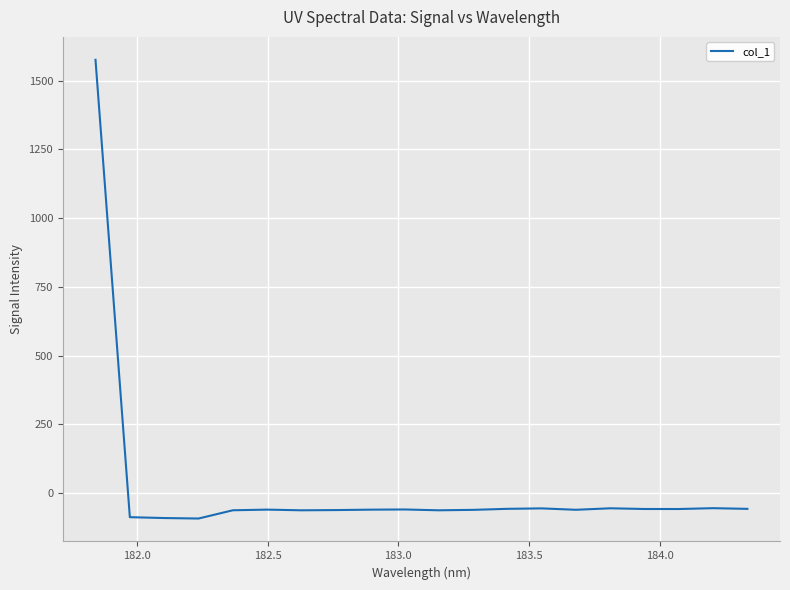

What is the difference between the maximum and minimum values?

1667.5